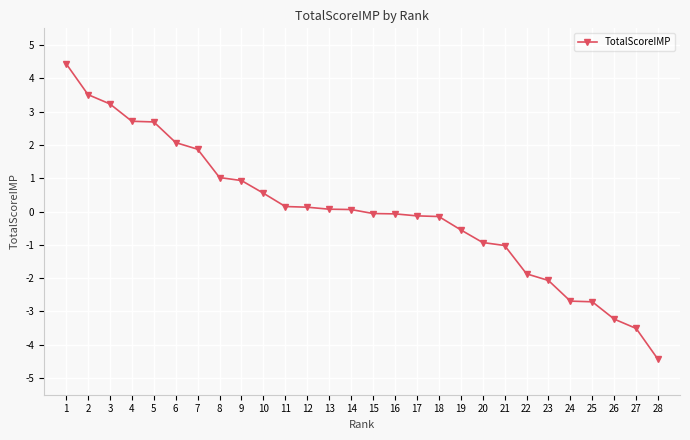

Read the value at 7.

1.9